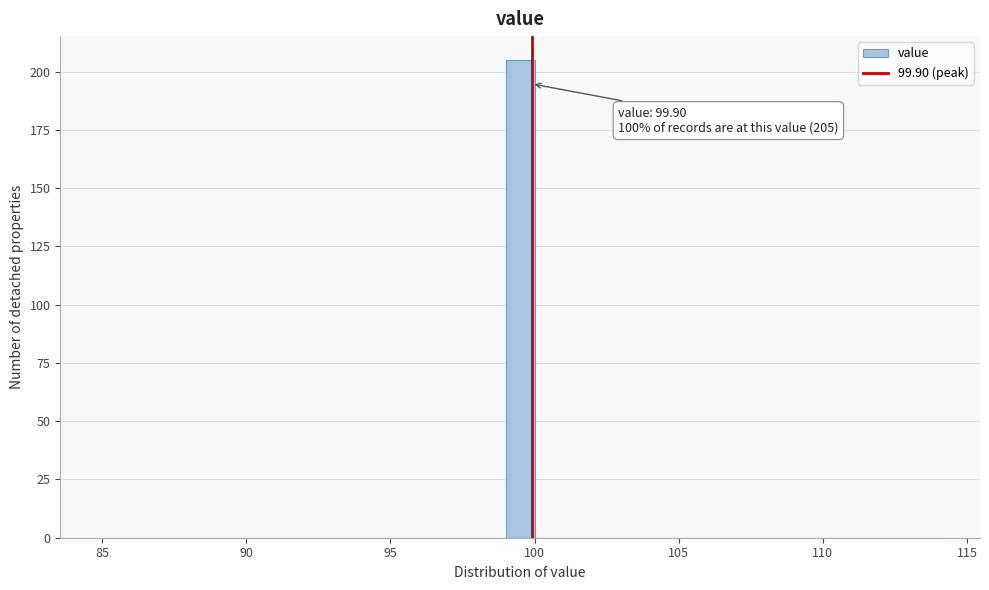

Around what value on the x-axis is the tallest bar? Give the approximate position of its centre, as read against the axis.

99.5